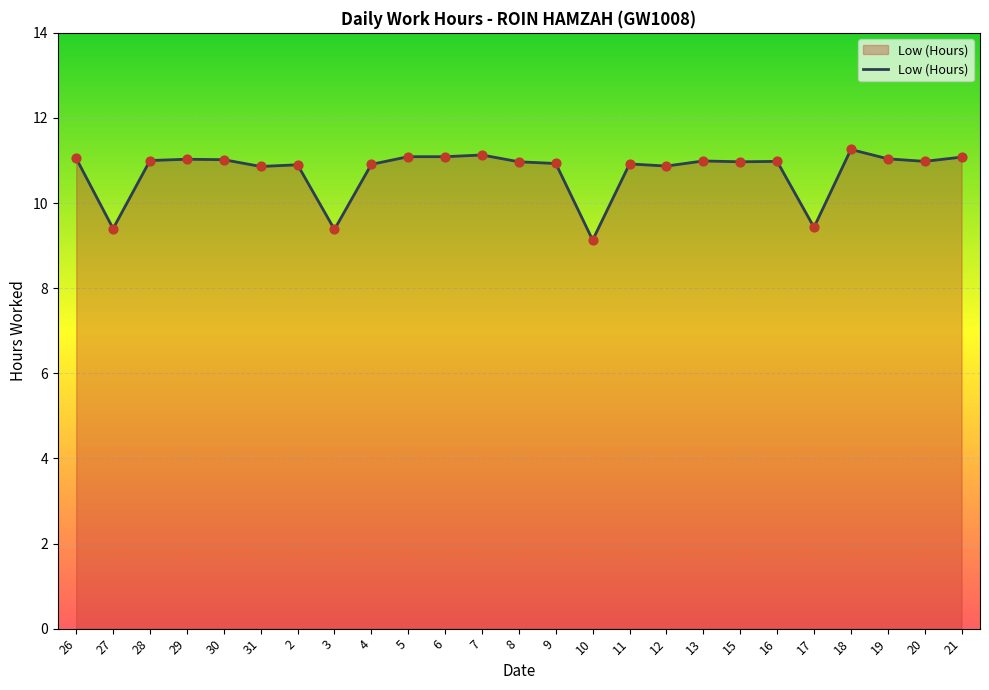

What is the change in value from 6 to 16?

-0.1